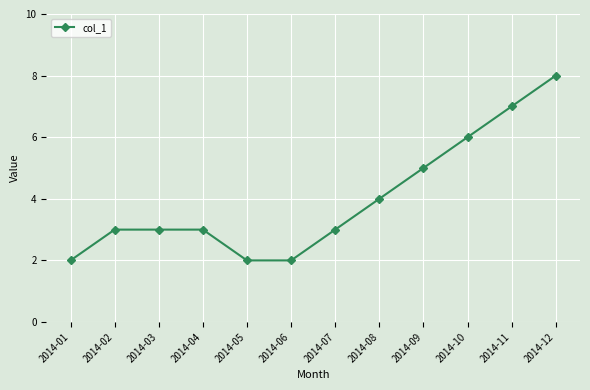

True or false: there are more than 2 points higher than both neighbors.

False